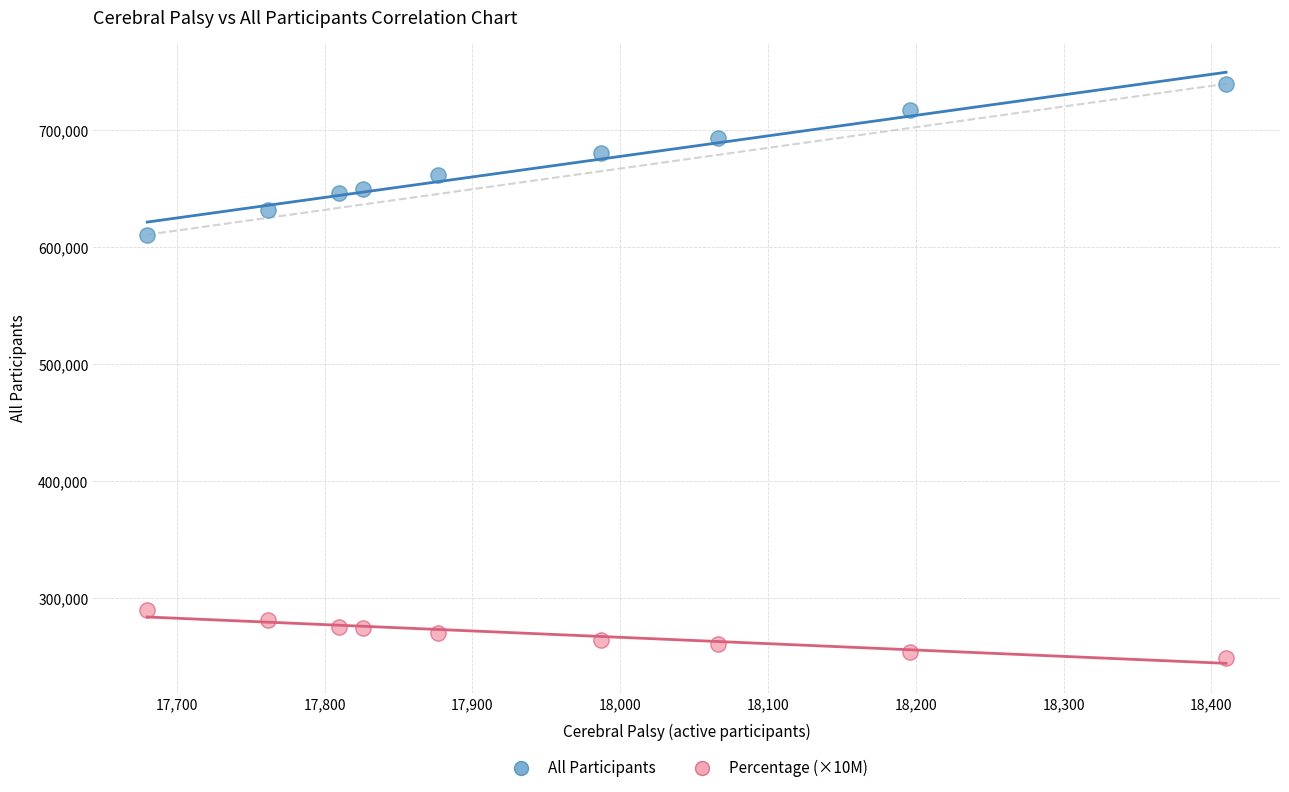

Across all series, what Y value is closest to 494197?

610502.0